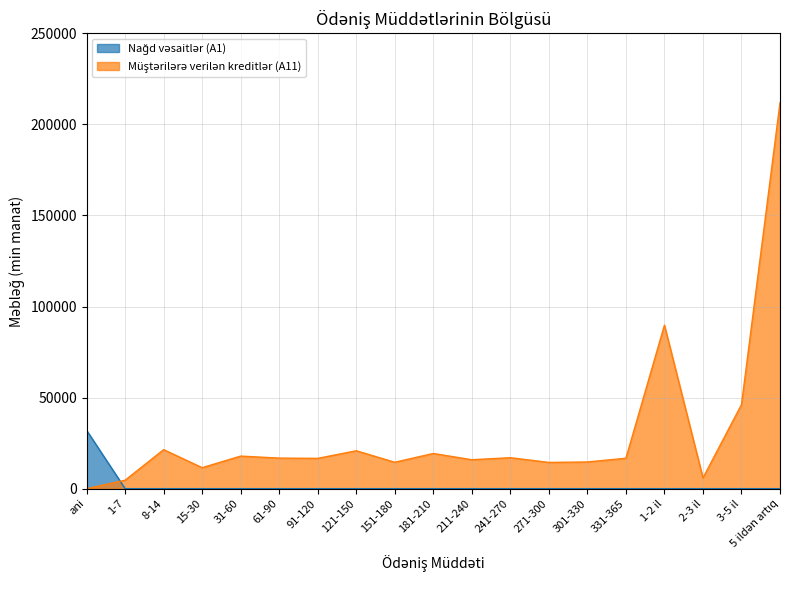

Is it true that Nağd vəsaitlər (A1) equals 0.0 at 8-14?

True